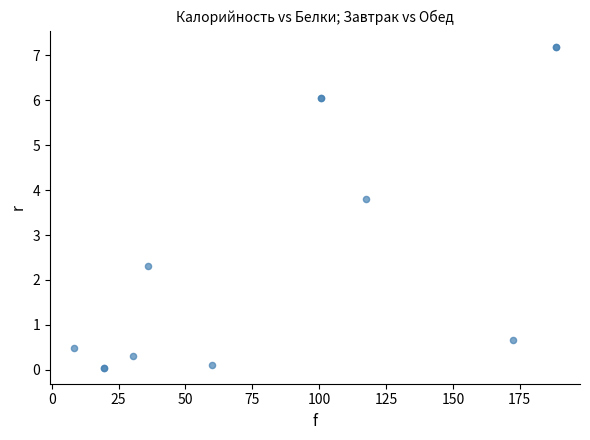

What Y value in the scatter plot is closest to 3?

2.3